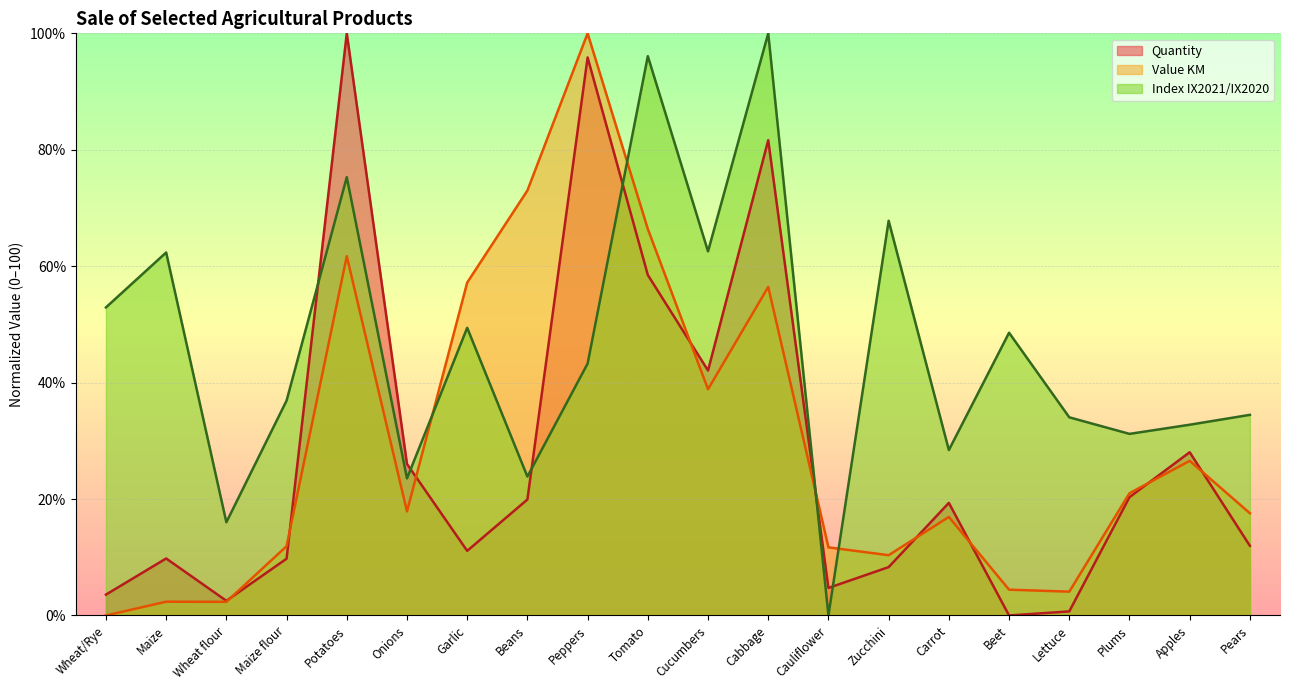

Where does the Index IX2021/IX2020 series first go above 43?

Wheat/Rye